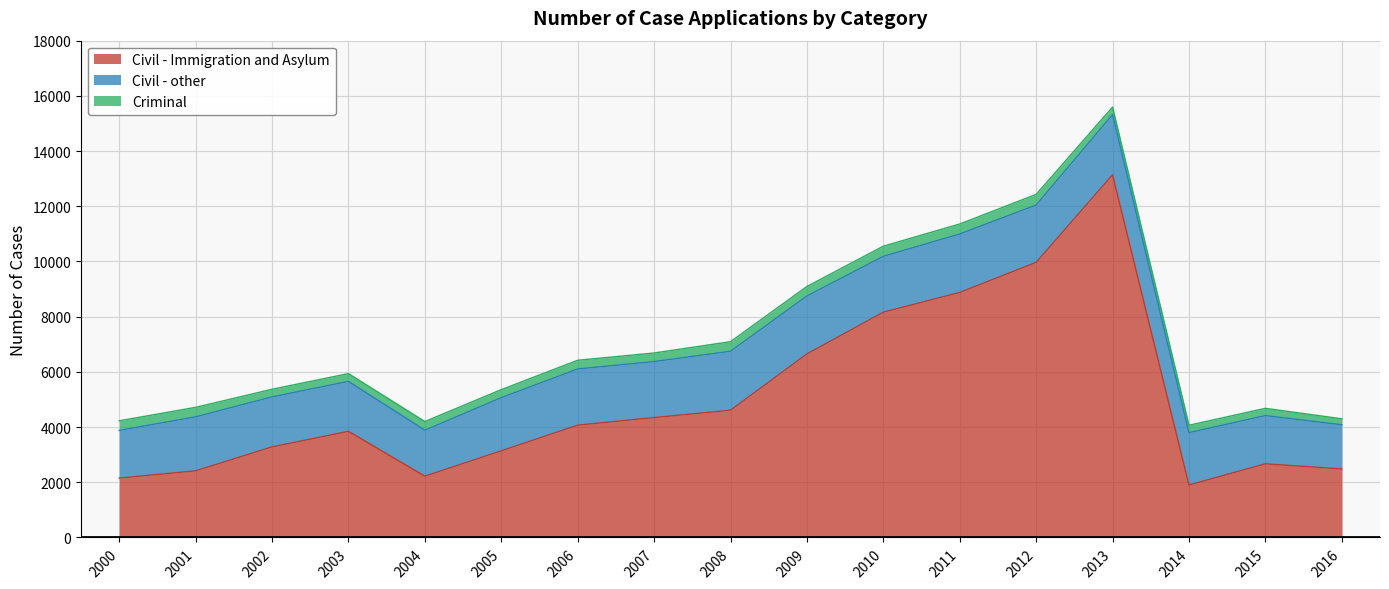

Count the number of data series in this chart.

3